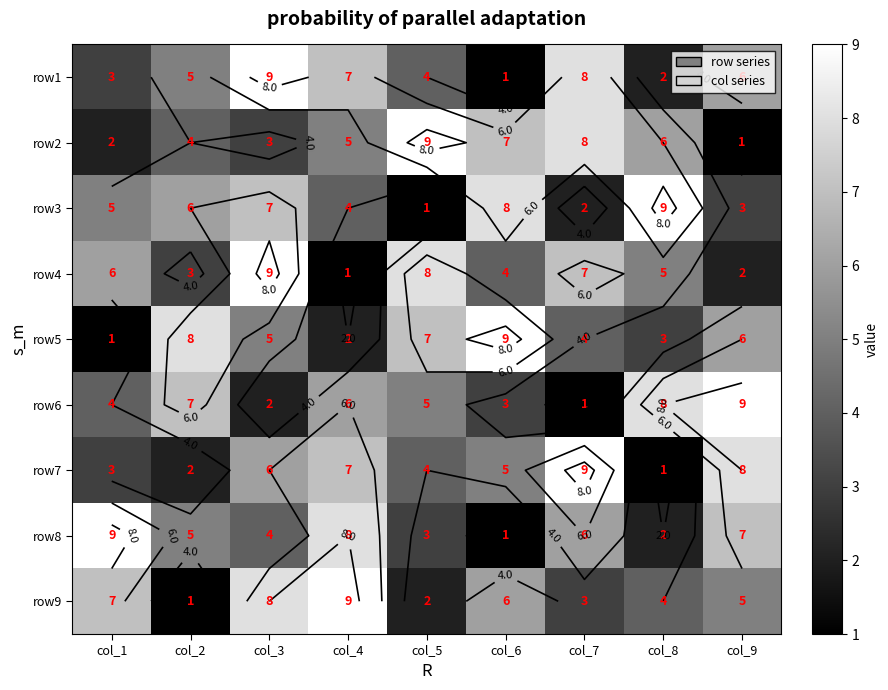

Between col_3 and col_2, which is larger?

col_3